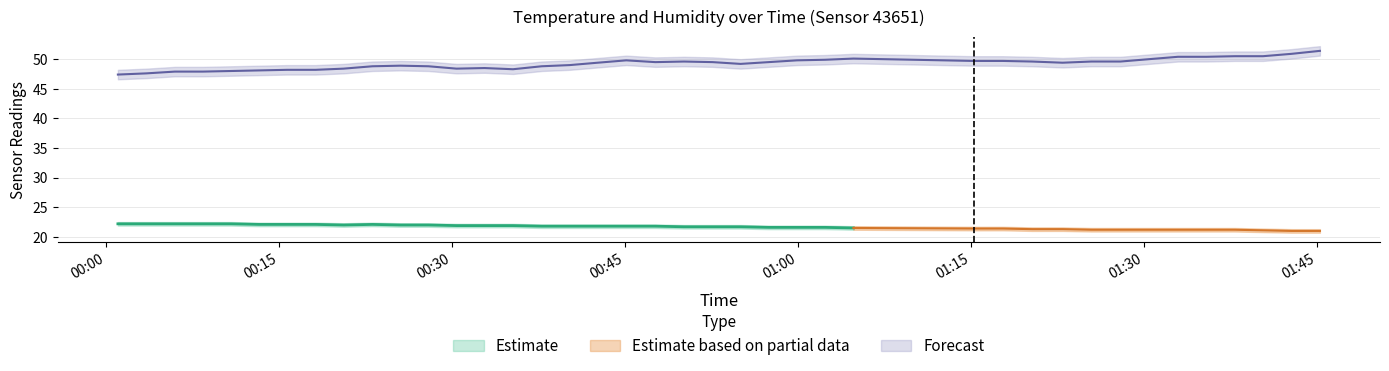

Rank the series at 2023-06-14T00:13:17 from lowest to highest value.

temperature_lower, temperature, temperature_upper, humidity_lower, humidity, humidity_upper